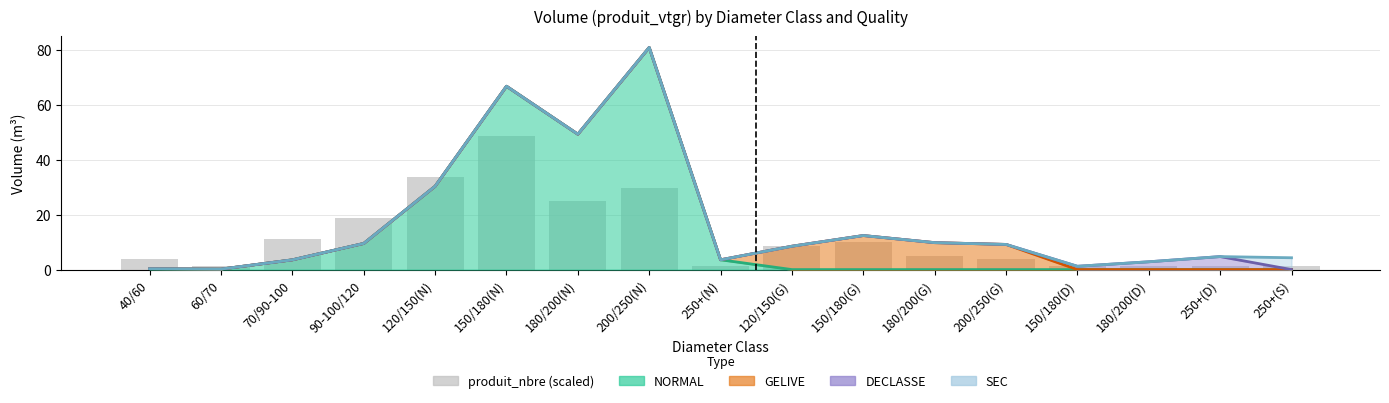

Which has a higher value, 120/150(N) or 200/250(G)?

120/150(N)